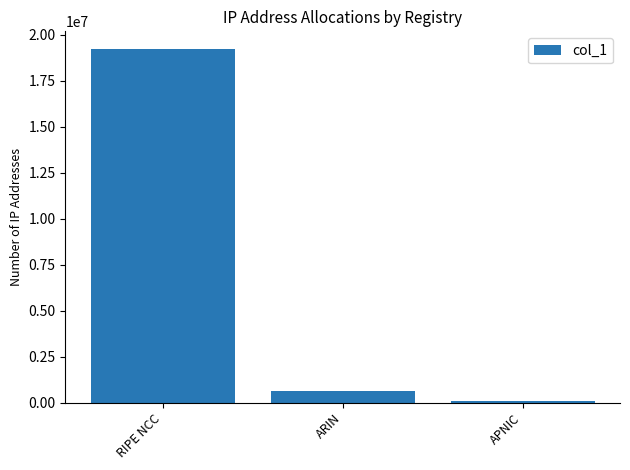

How many data points are less than 654592?

1